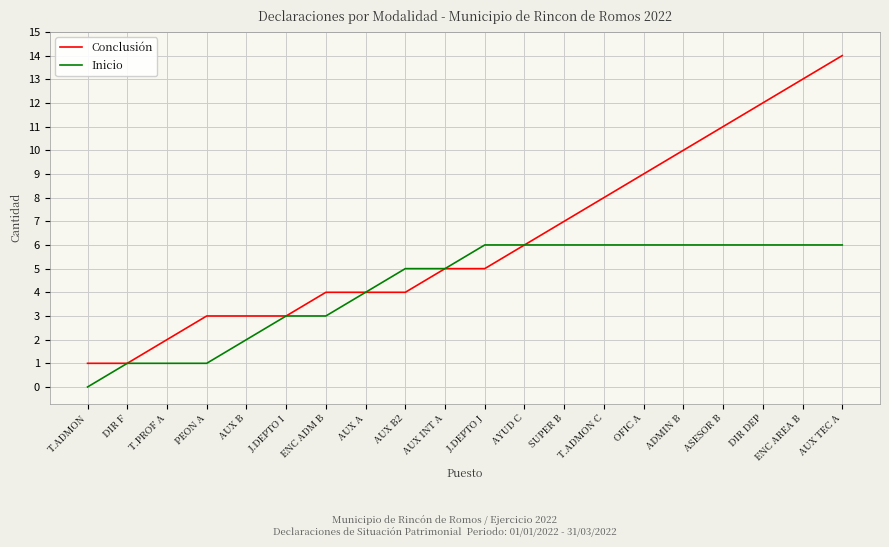

Rank the series by their average value, from highest to lowest.

Conclusión, Inicio